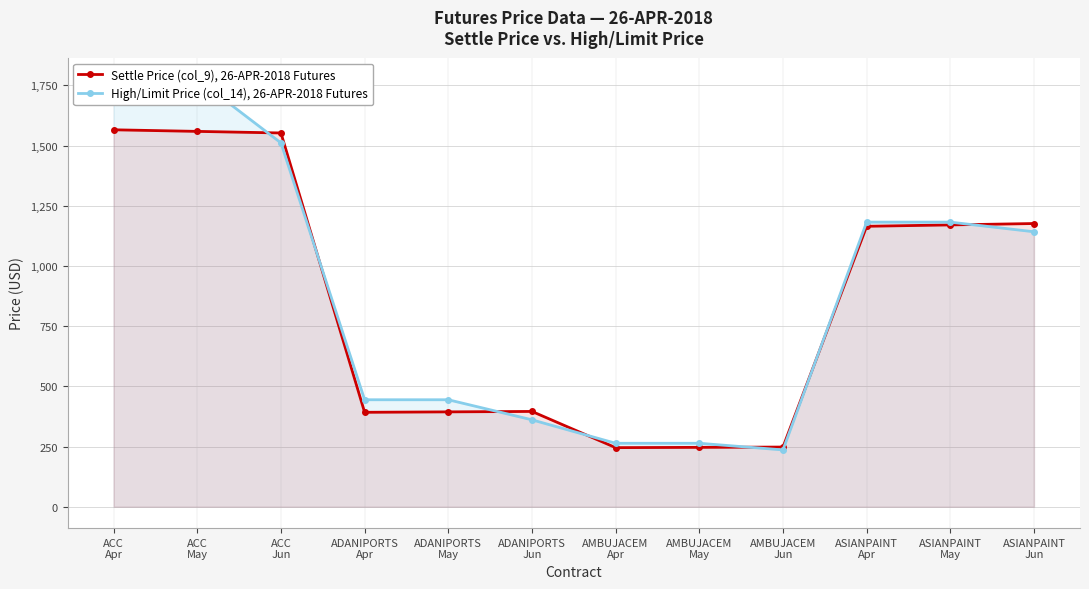

True or false: High/Limit Price (col_14), 26-APR-2018 Futures has more than 2 interior local peaks.

False